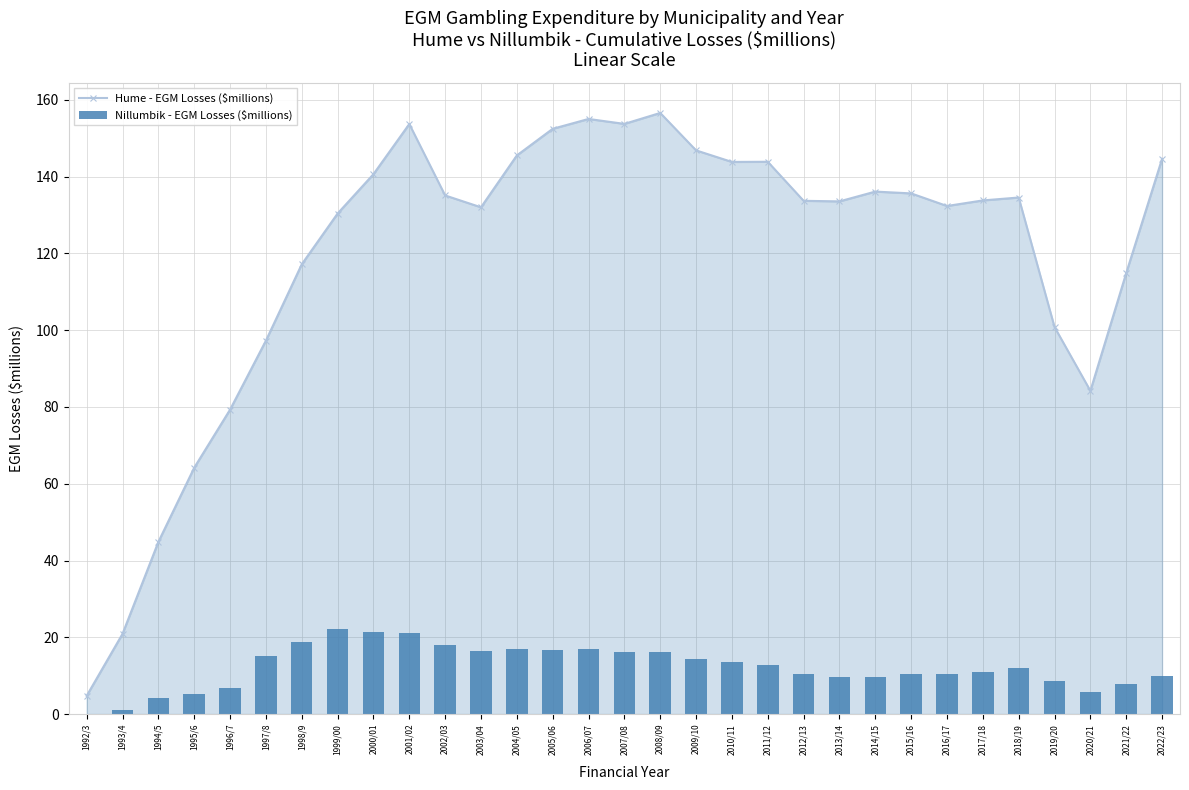

Rank the series by their average value, from highest to lowest.

Hume - EGM Losses ($millions), Nillumbik - EGM Losses ($millions)